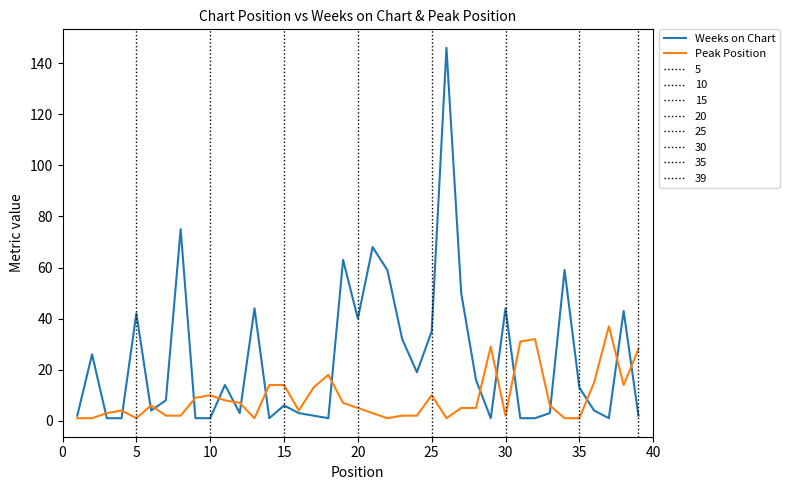

What is the maximum value for Peak Position?

37